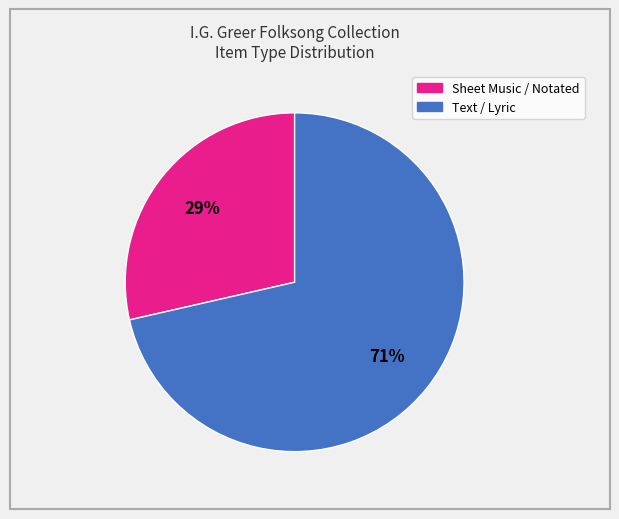

To the nearest percent, what is the average slice percentage?

50%